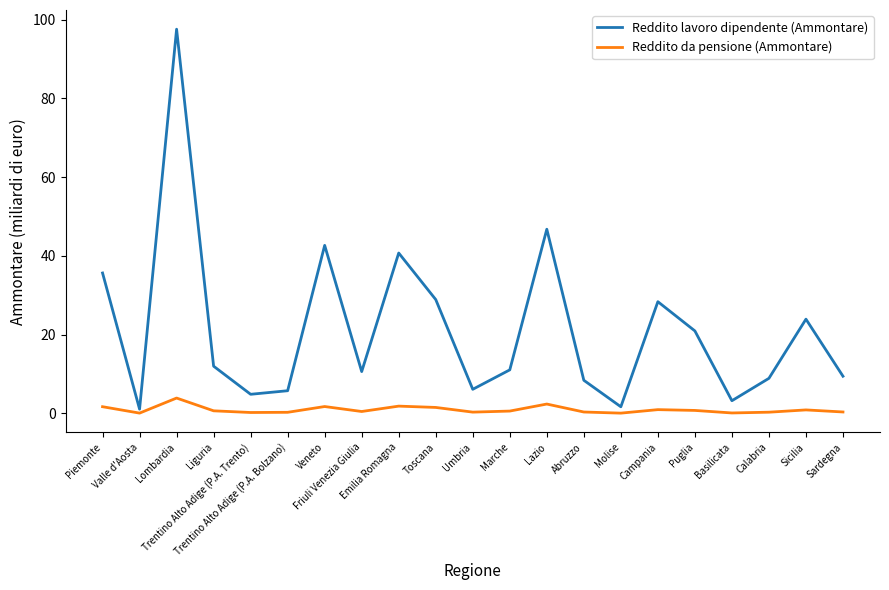

Which series has the widest spread of values?

Reddito lavoro dipendente (Ammontare)